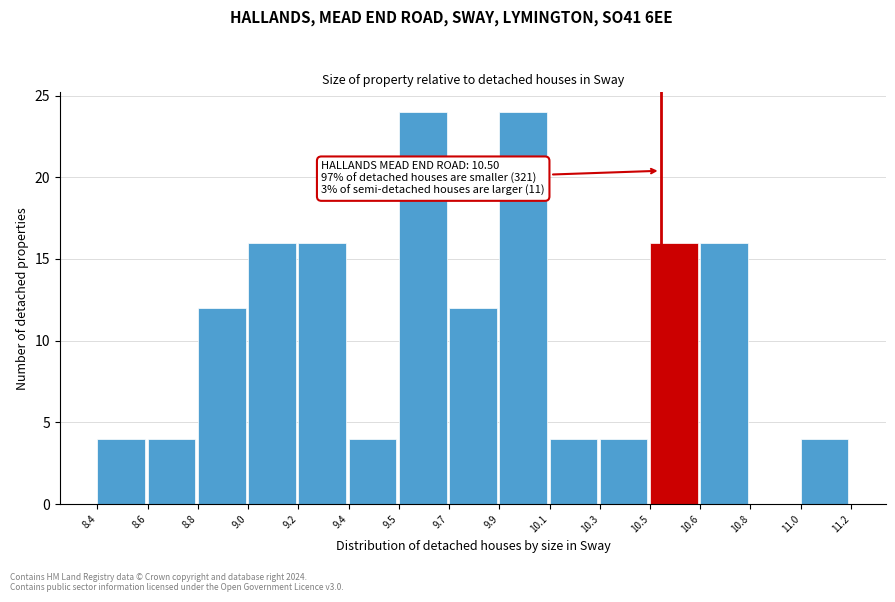

Reading left to right, list all the values displayed in this chart.

8.4=4	8.6=4	8.8=12	9.0=16	9.2=16	9.4=4	9.5=24	9.7=12	9.9=24	10.1=4	10.3=4	10.5=16	10.6=16	10.8=0	11.0=4